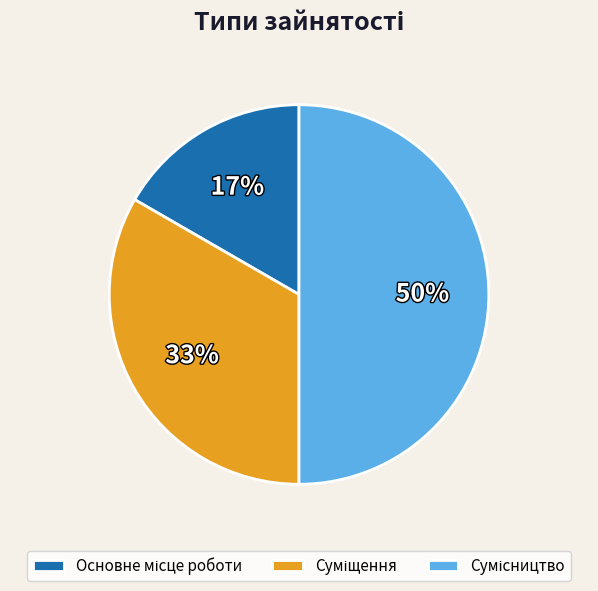

How many slices are in this pie chart?

3